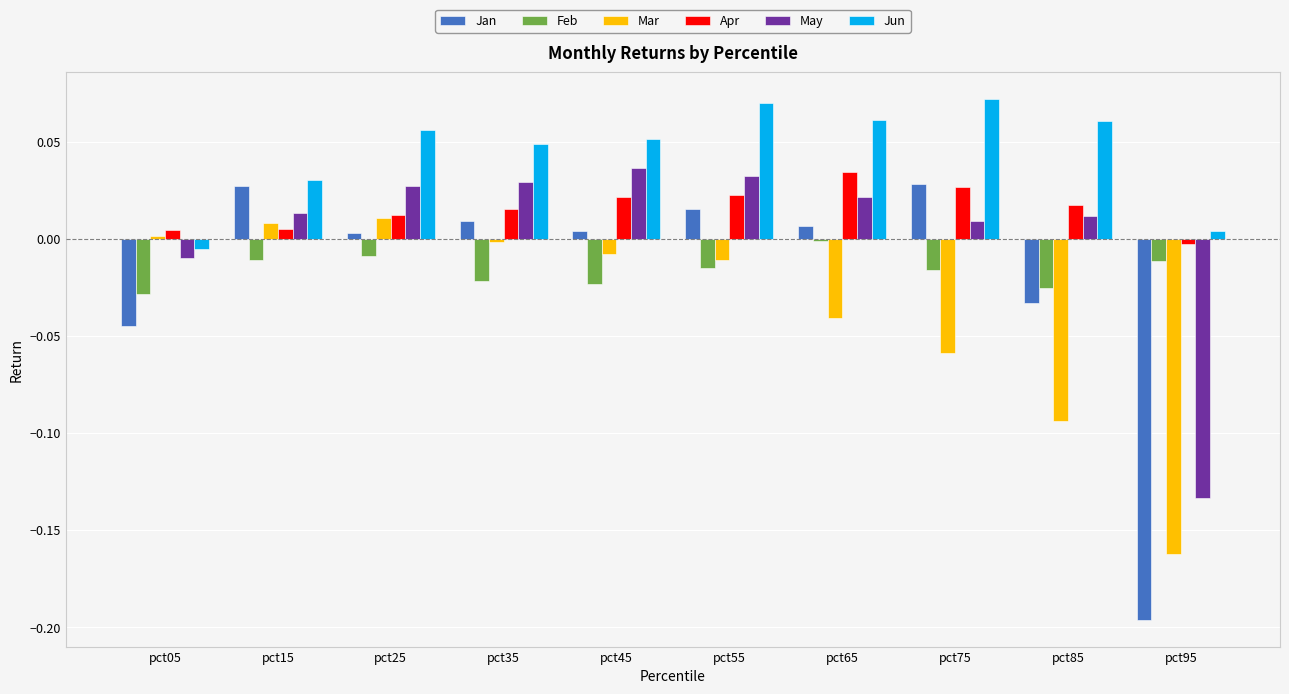

Which series changed the most between pct25 and pct35?

Feb